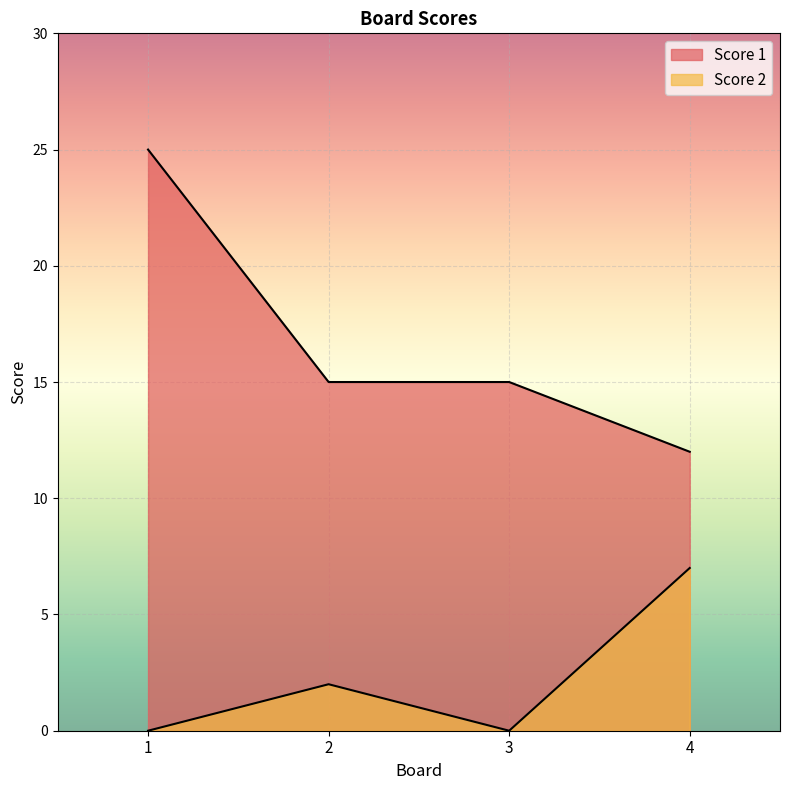

Is the value of Score 1 at 4 greater than the value of Score 2 at 1?

Yes